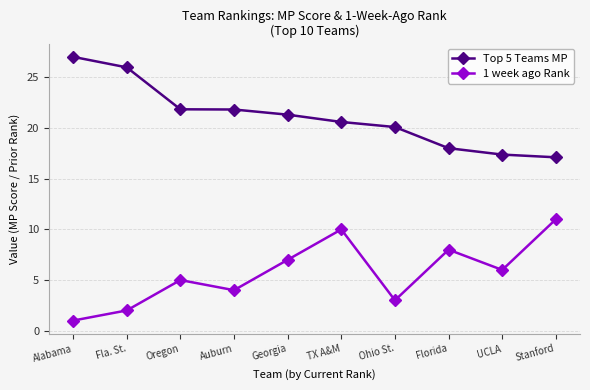

Rank the series at Auburn from highest to lowest value.

Top 5 Teams MP, 1 week ago Rank